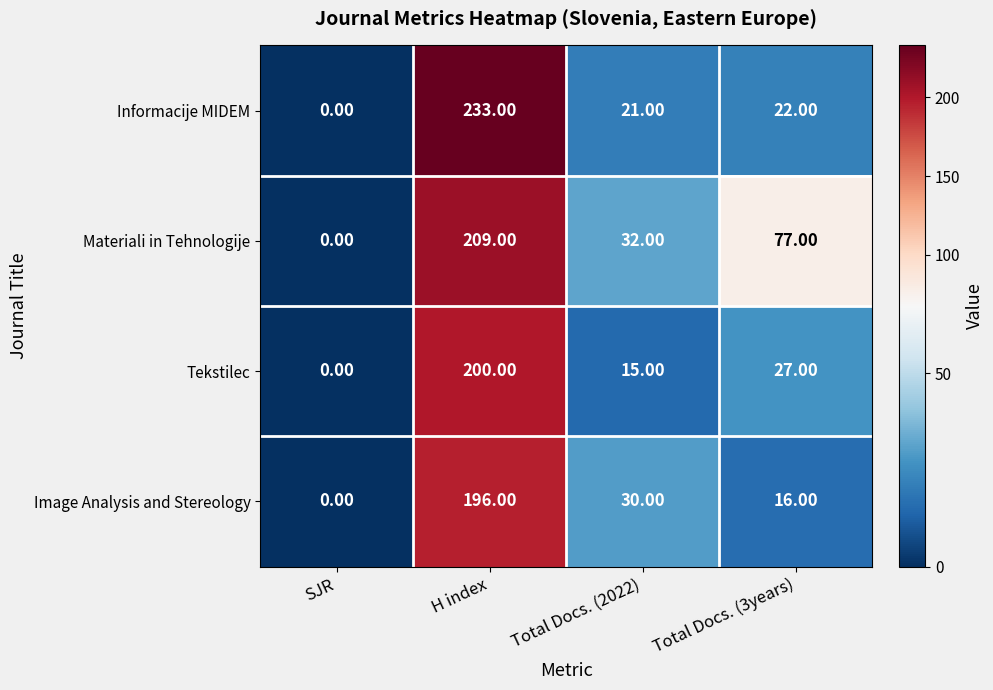

Which series has the largest range (max minus min)?

Informacije MIDEM